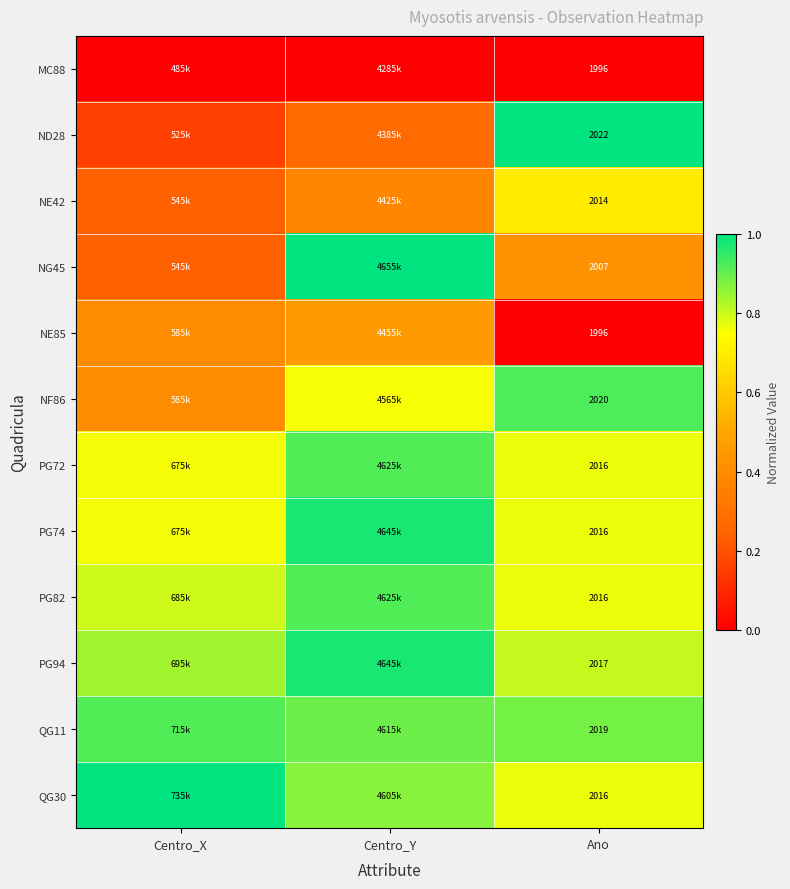

Read the NG45 value at Ano.

0.4